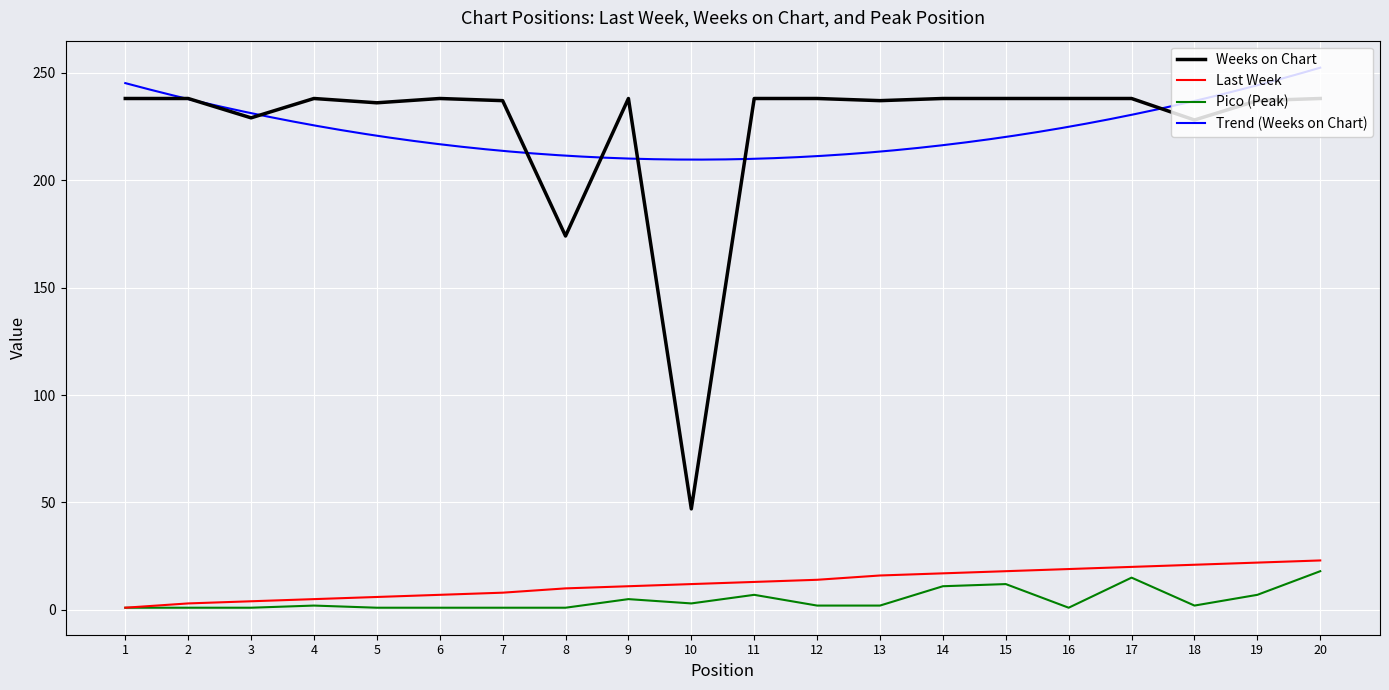

Reading left to right, transcribe all the data shown in this chart.

Last Week: 1	3	4	5	6	7	8	10	11	12	13	14	16	17	18	19	20	21	22	23
Weeks on Chart: 238	238	229	238	236	238	237	174	238	47	238	238	237	238	238	238	238	228	237	238
Pico: 1	1	1	2	1	1	1	1	5	3	7	2	2	11	12	1	15	2	7	18